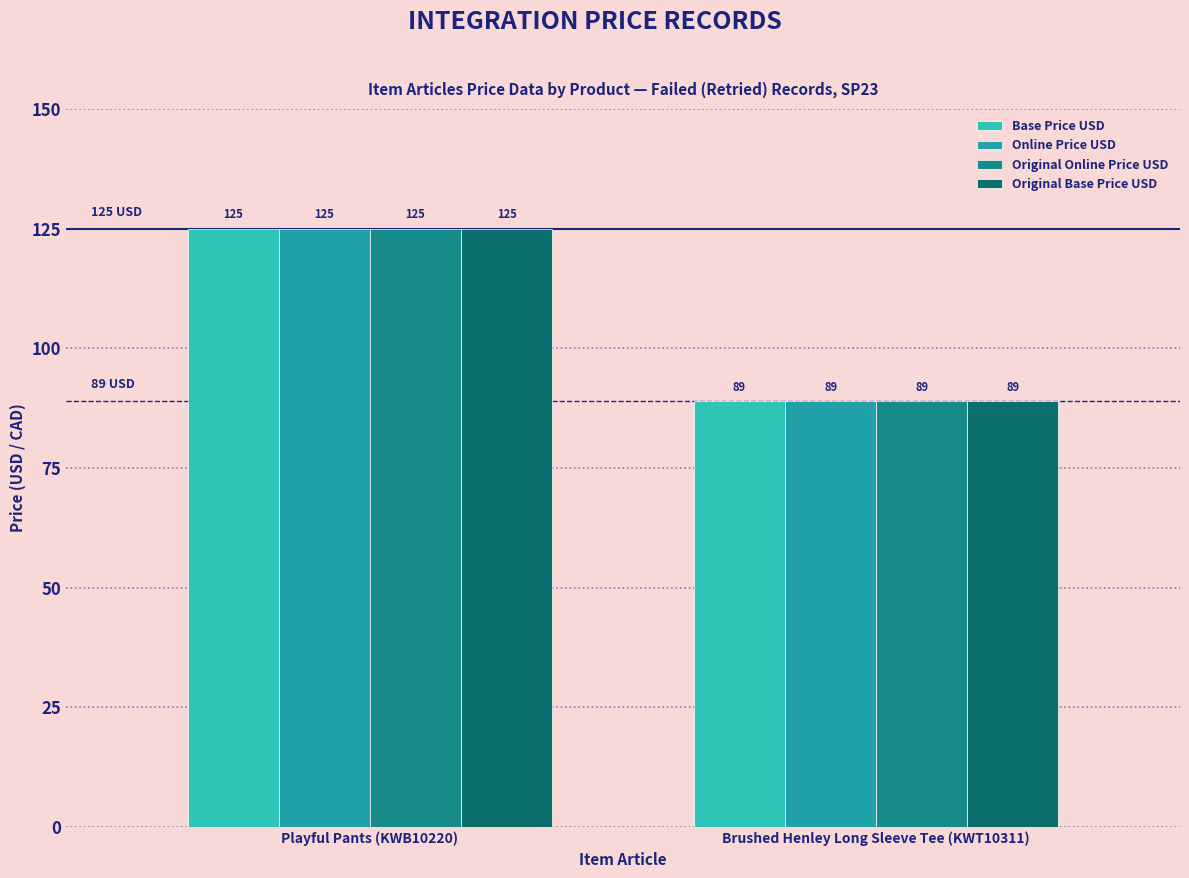

Are the bars horizontal?

No